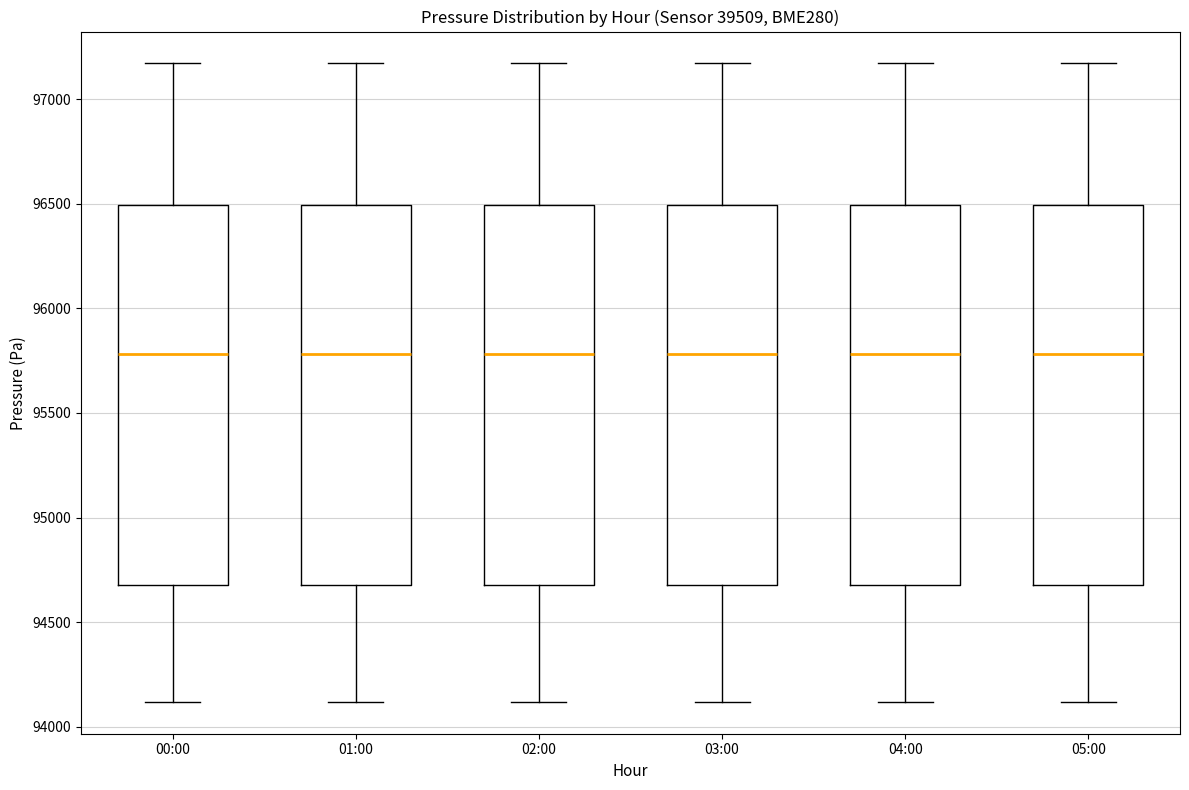

Where does the lower whisker of the box for 03:00 end on the y-axis? The values are not printed on the chart, so give them approximately, as read against the axis.

94100